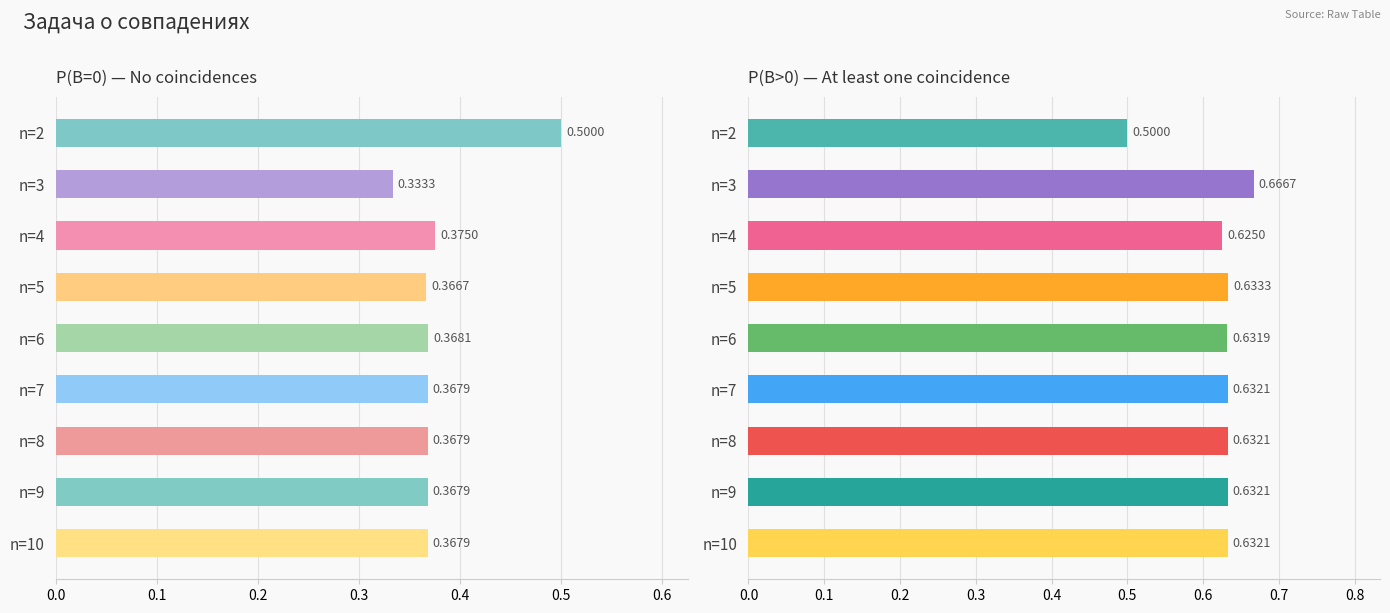

The P(B>0) — At least one coincidence series shows 0.9 at n=8. True or false?

False